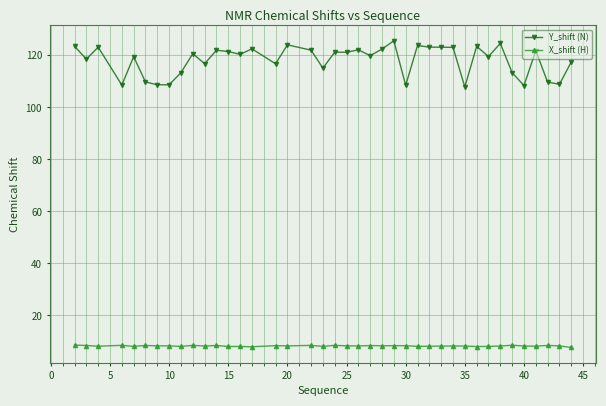

What is the value of the Y_shift (N) point at the 37th from the left?

121.8